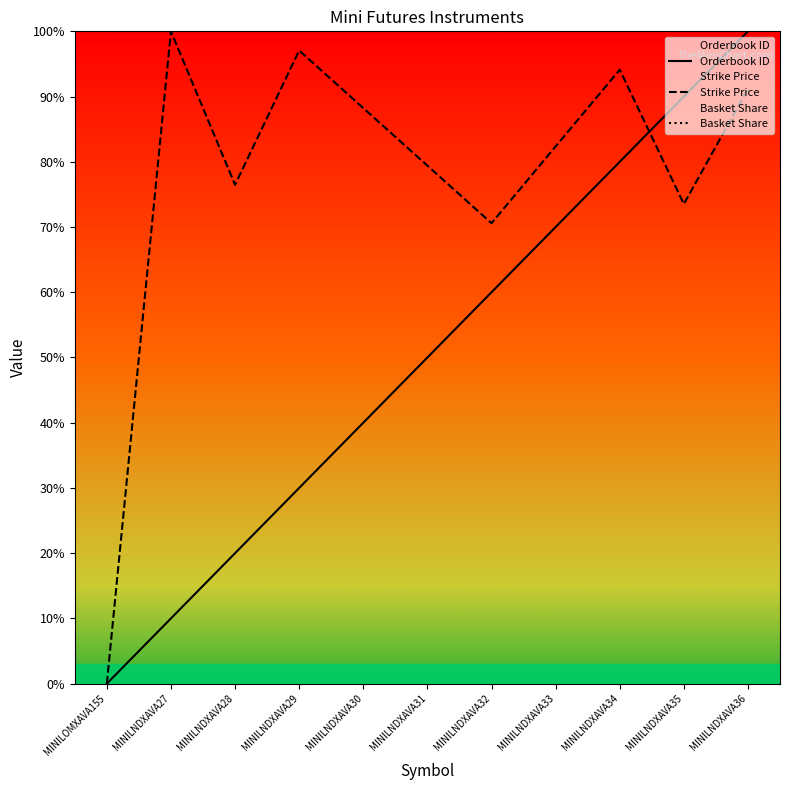

What is the maximum value shown in the chart?

100.0